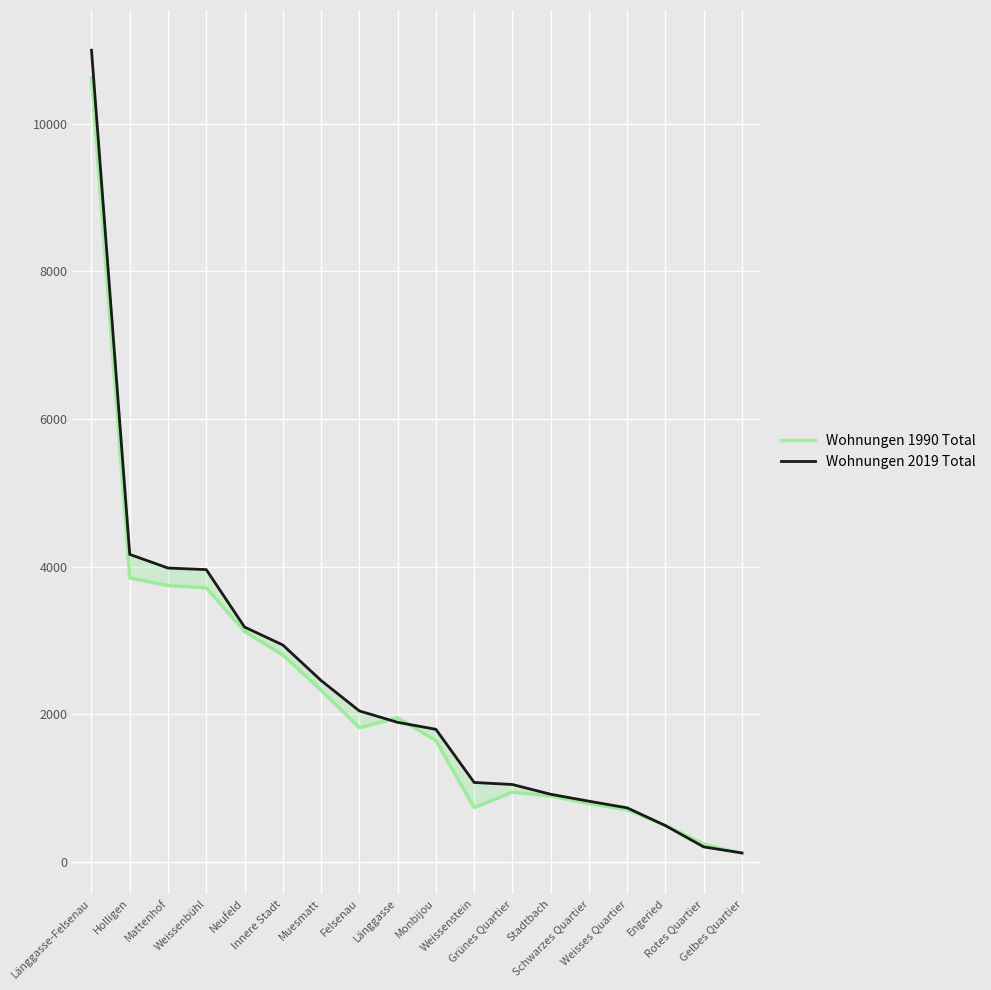

How many lines are shown in the chart?

2